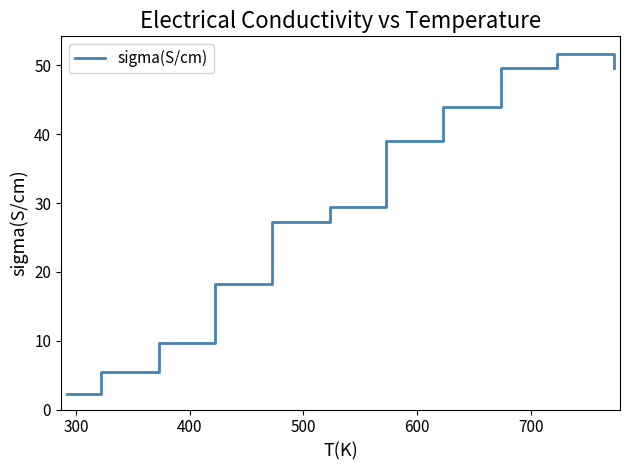

What is the smallest value displayed?

2.2